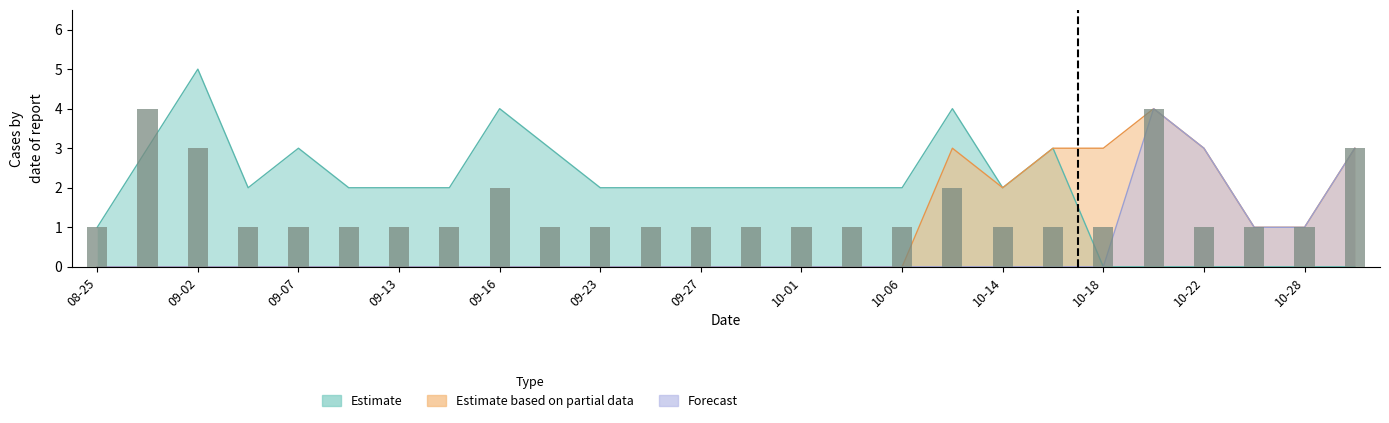

How many distinct data groups are displayed?

3